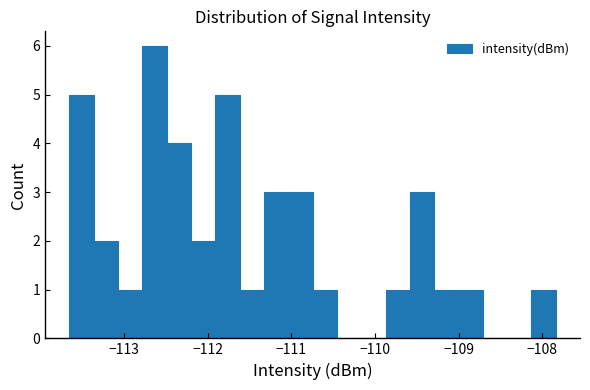

Around what value on the x-axis is the tallest bar? Give the approximate position of its centre, as read against the axis.

-112.6